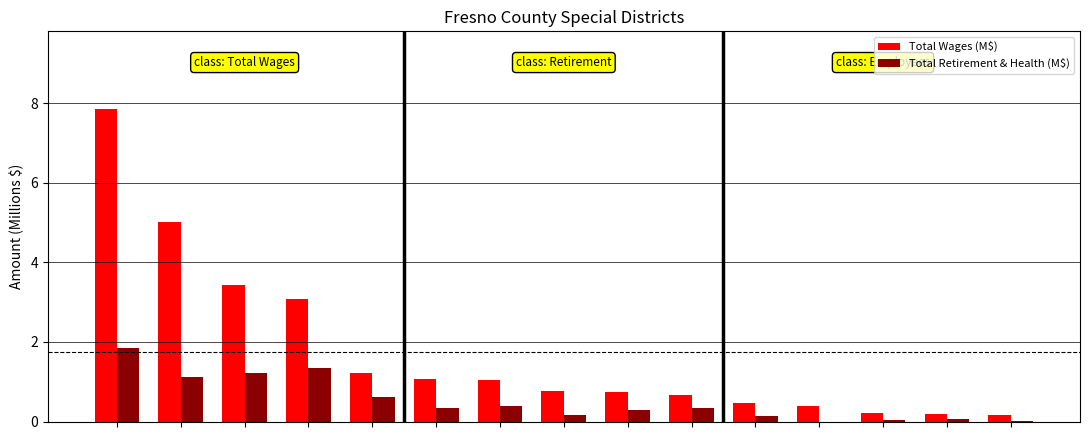

What is the maximum value shown in the chart?

7.8